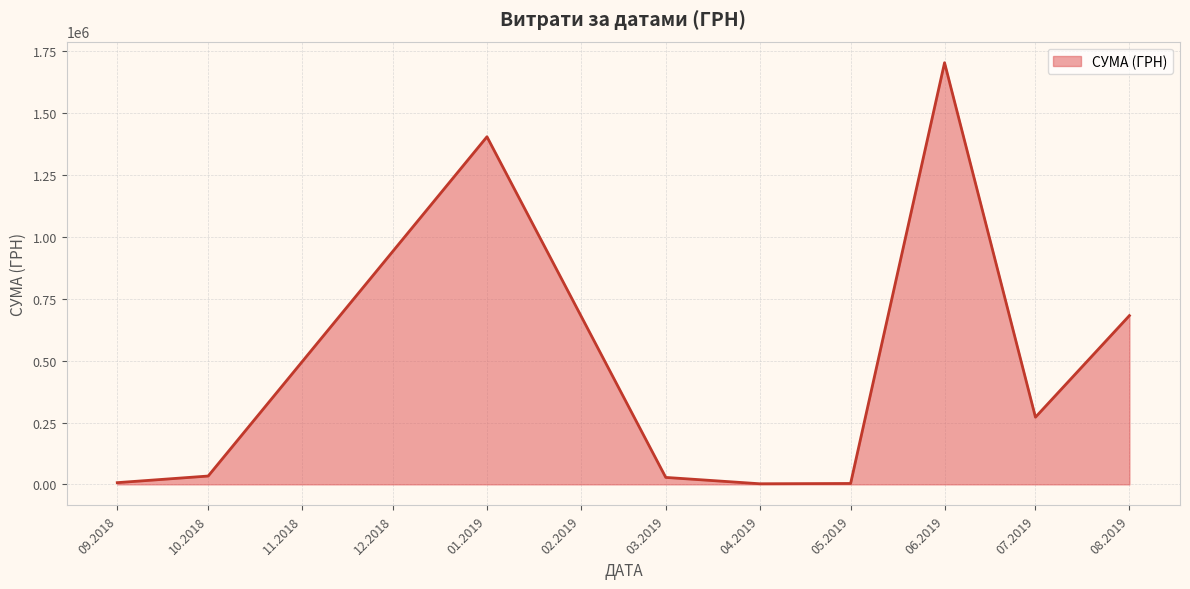

How many lines are shown in the chart?

1